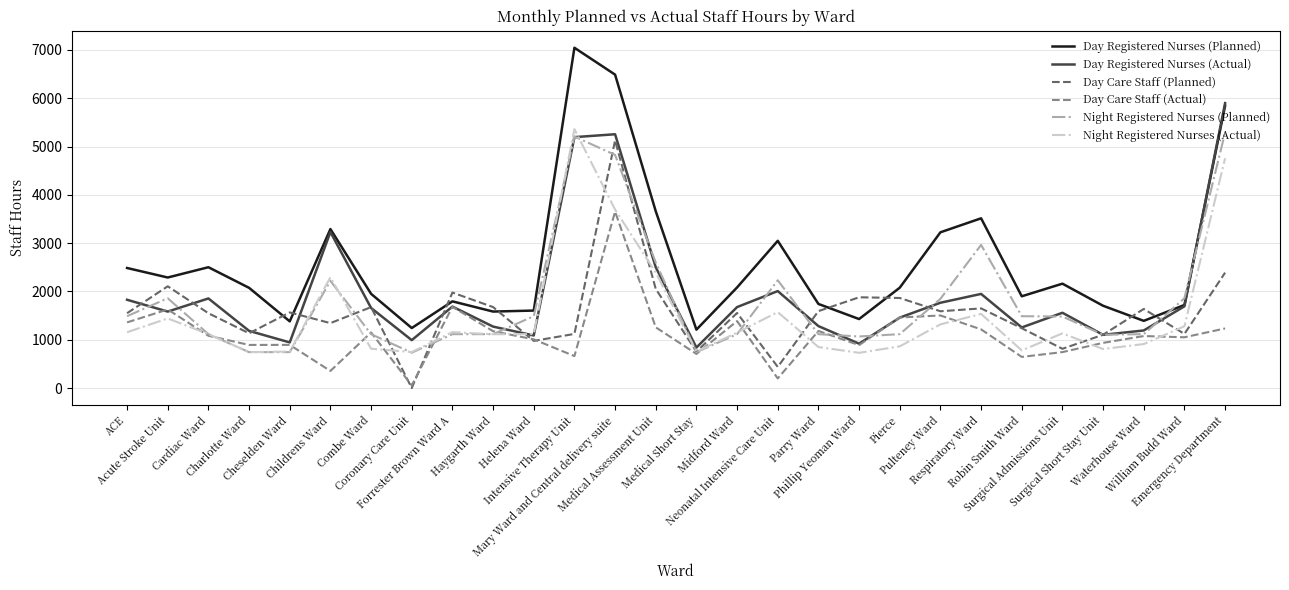

What is the sum of the Day Registered Nurses (Actual) values at Midford Ward and Surgical Admissions Unit?

3235.9